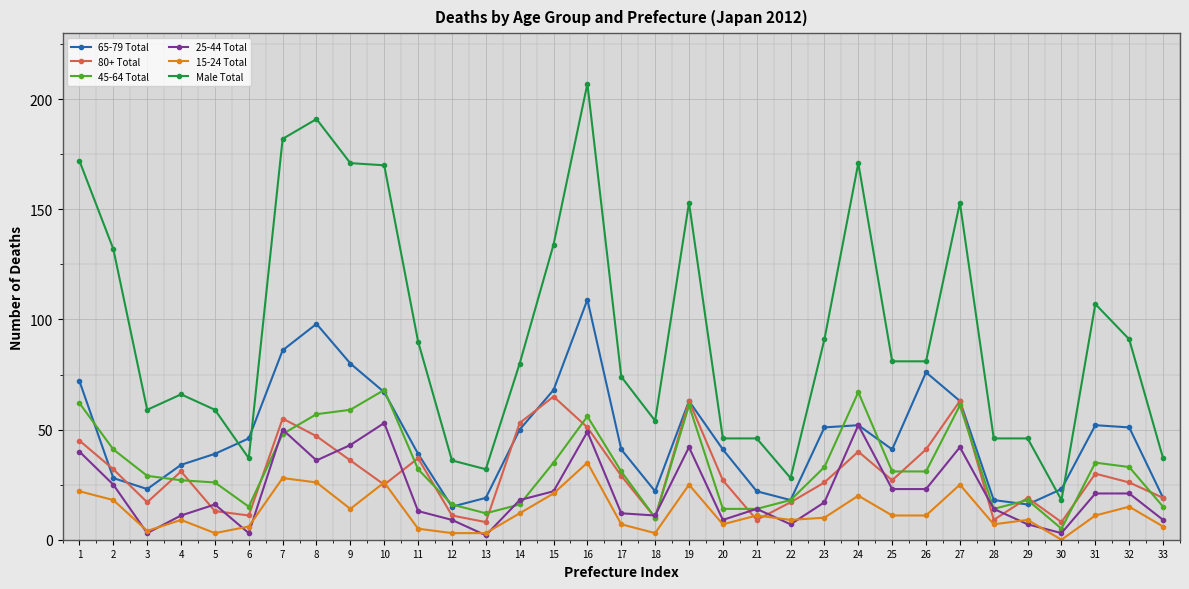

How many data points does each series have?

33